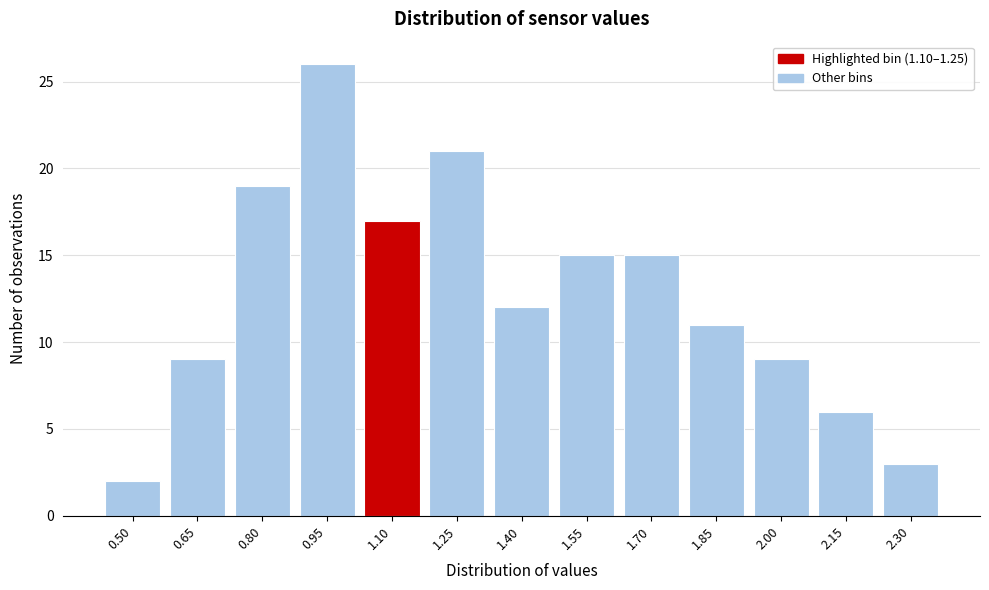

Reading left to right, extract all data points from this chart.

2	9	19	26	17	21	12	15	15	11	9	6	3